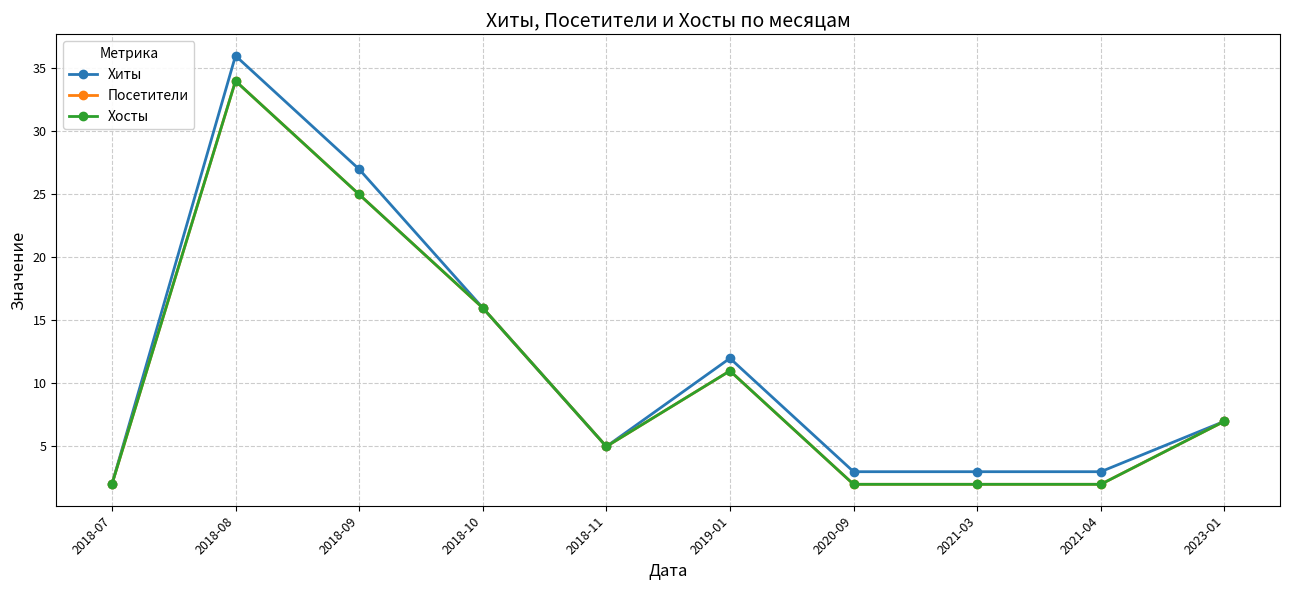

True or false: Хосты has a value of 34 at 2018-09.

False